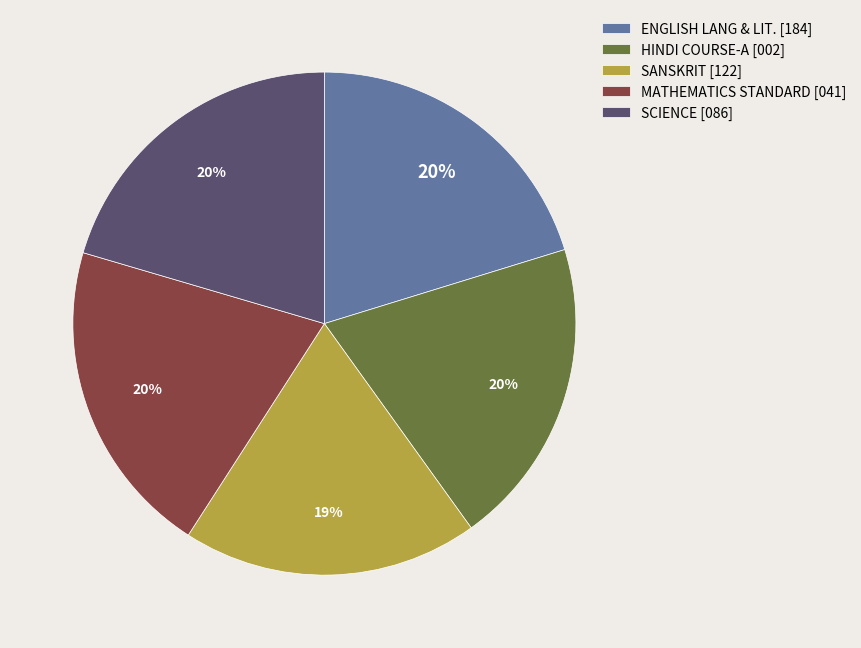

How many segments does this pie chart have?

5